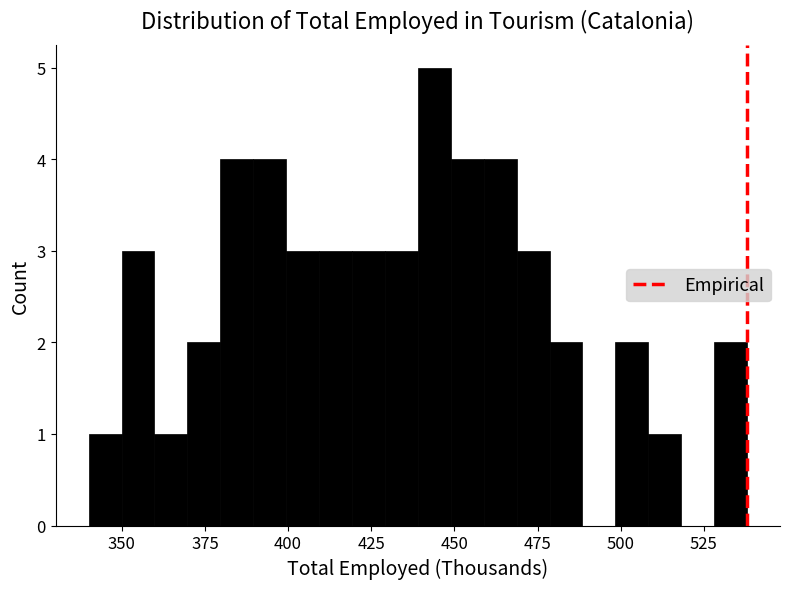

Around what value on the x-axis is the tallest bar? Give the approximate position of its centre, as read against the axis.

445